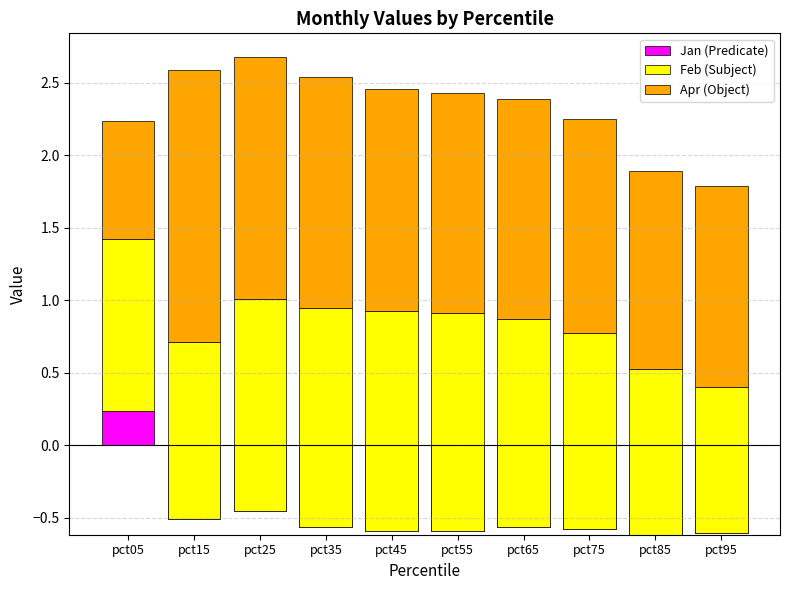

What is the difference between the highest and lowest values at pct65?

2.1